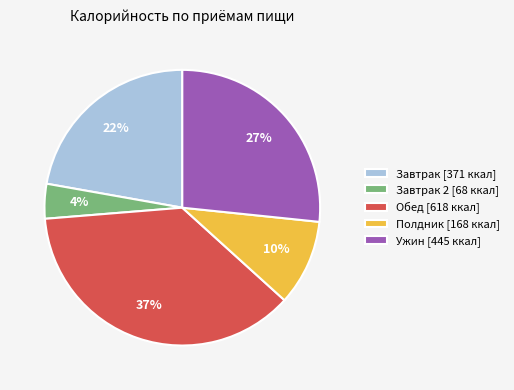

Does Полдник [168 ккал] represent more than half of the total?

No